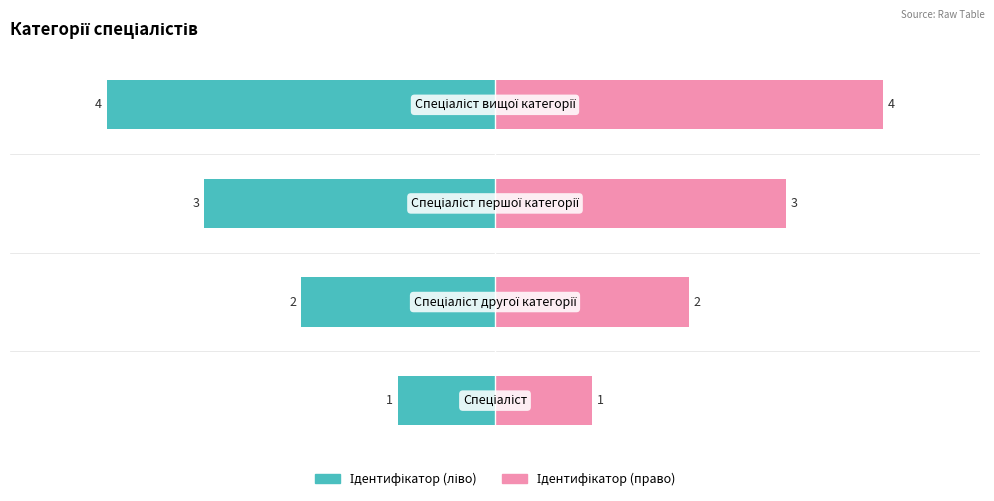

Which series has the largest total across all categories?

Ідентифікатор (право)